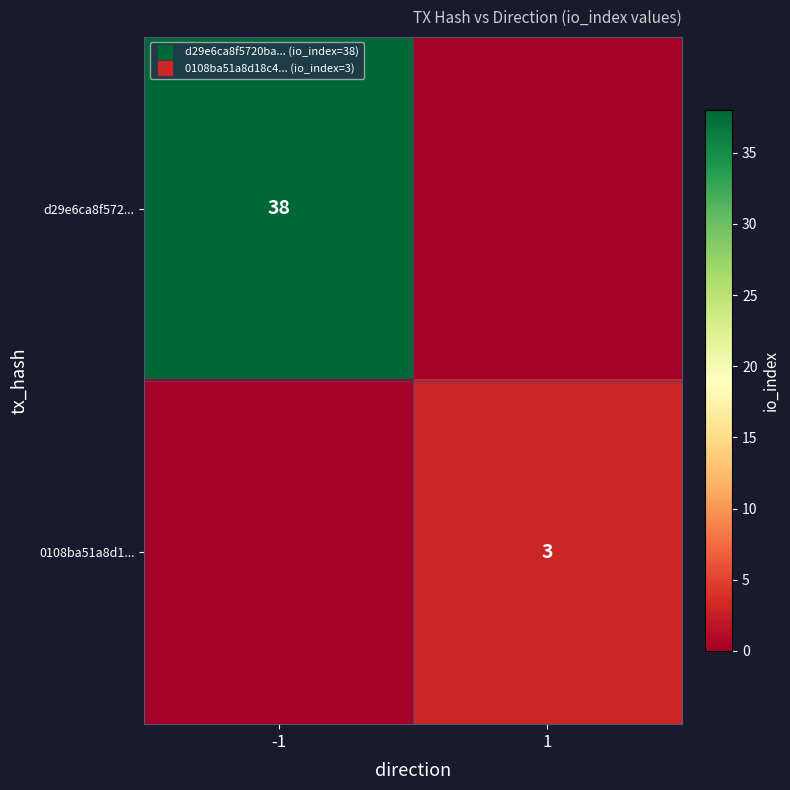

How many data points in d29e6ca8f572... are less than 38?

1